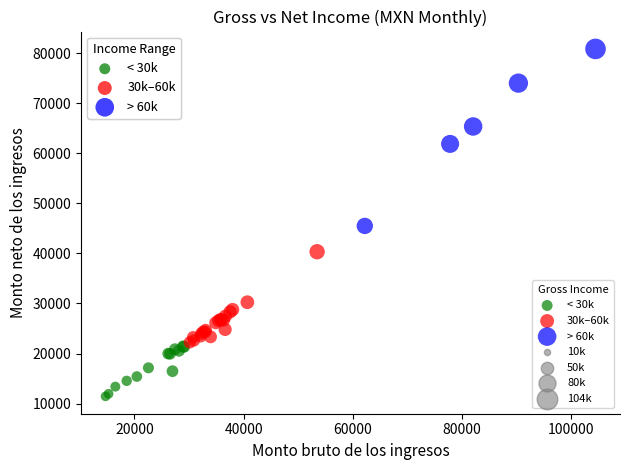

Which series reaches the maximum Y coordinate?

> 60k